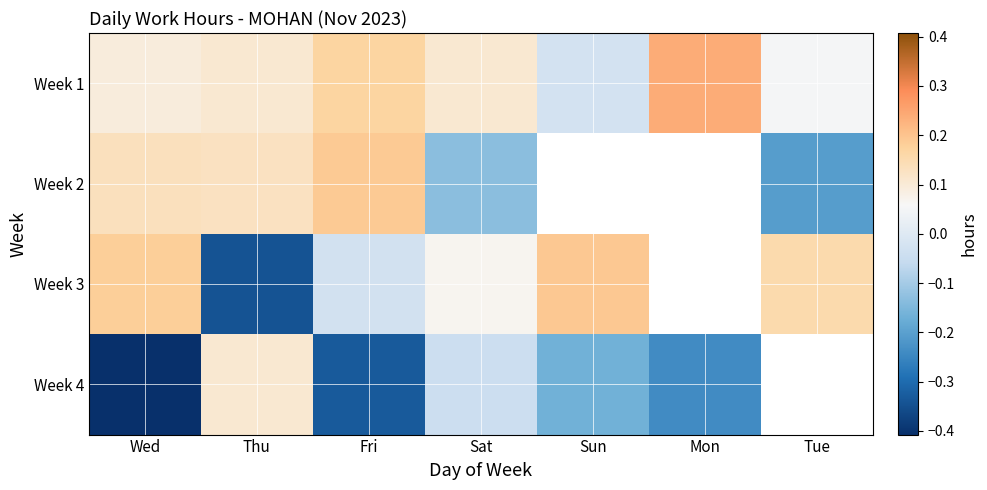

Which category has the highest value in the Week 3 series?

Sun